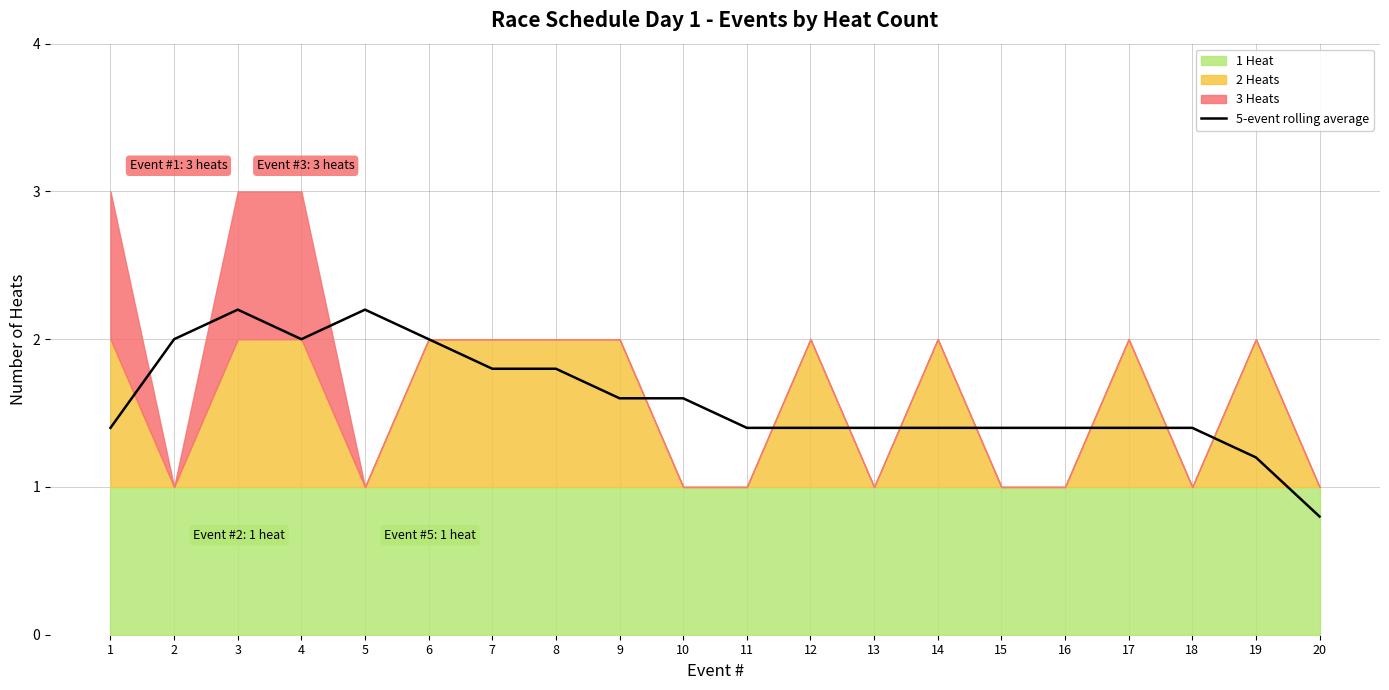

The value of 5-event rolling average at 1 is 2.2. True or false?

False